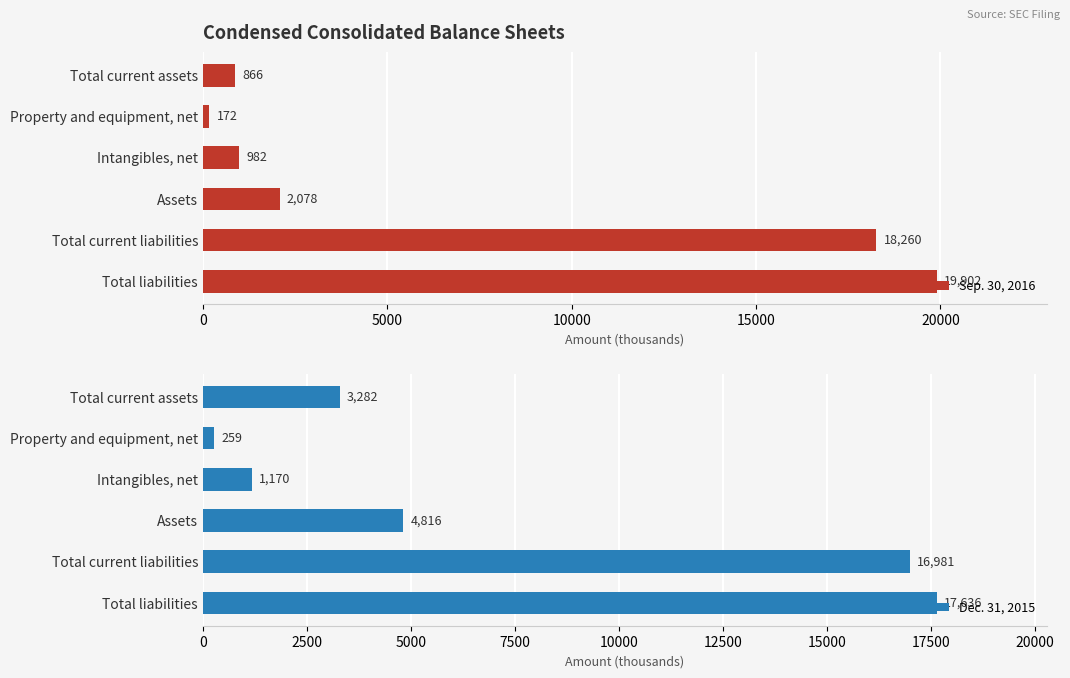

Reading left to right, transcribe all the data shown in this chart.

Sep. 30, 2016: 866	172	982	2078	18260	19902
Dec. 31, 2015: 3282	259	1170	4816	16981	17636